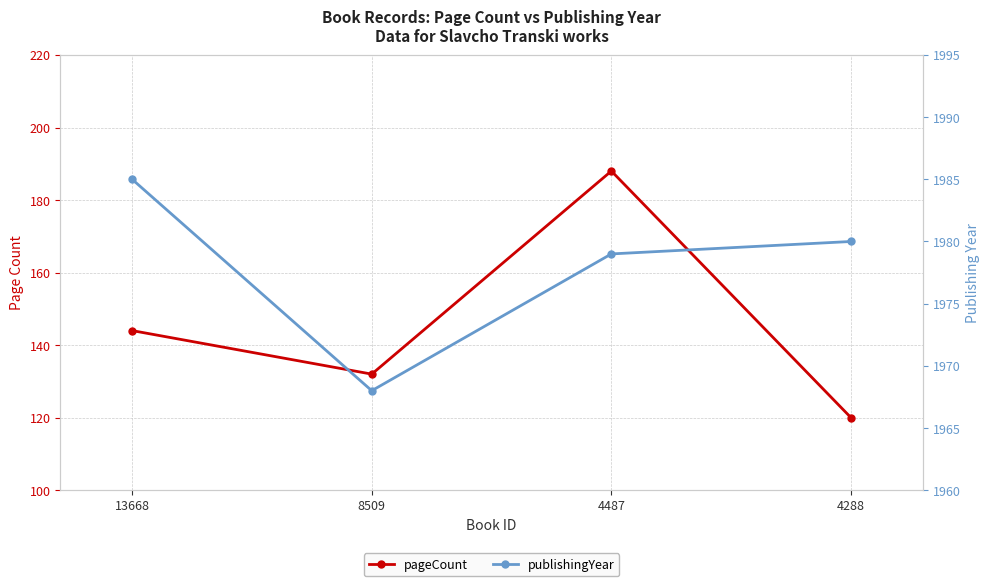

What is the difference between the second highest and second lowest values in the publishingYear series?

1